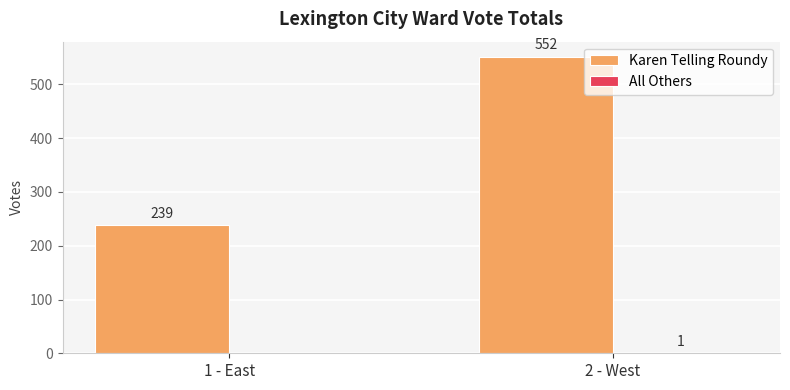

Which series has the largest total across all categories?

Karen Telling Roundy